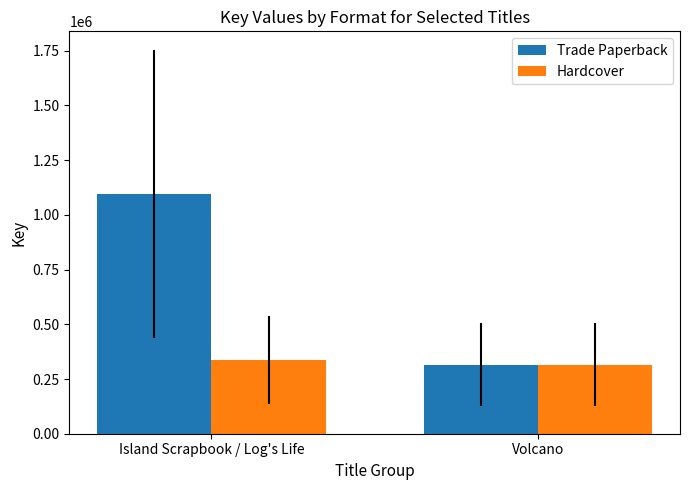

Which series changed the most between Island Scrapbook / Log's Life and Volcano?

Trade Paperback